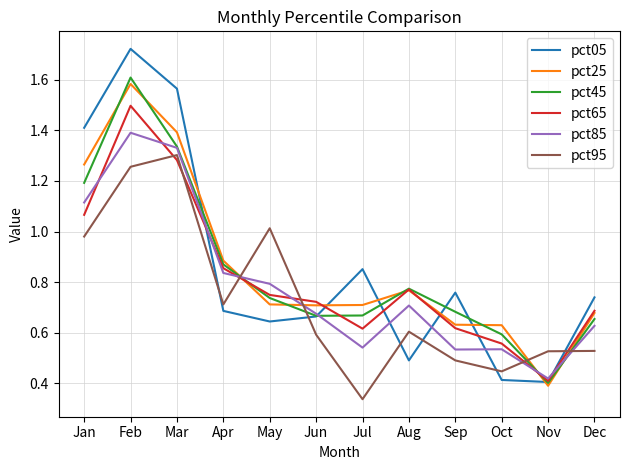

Is this an area chart (filled region under the line)?

No